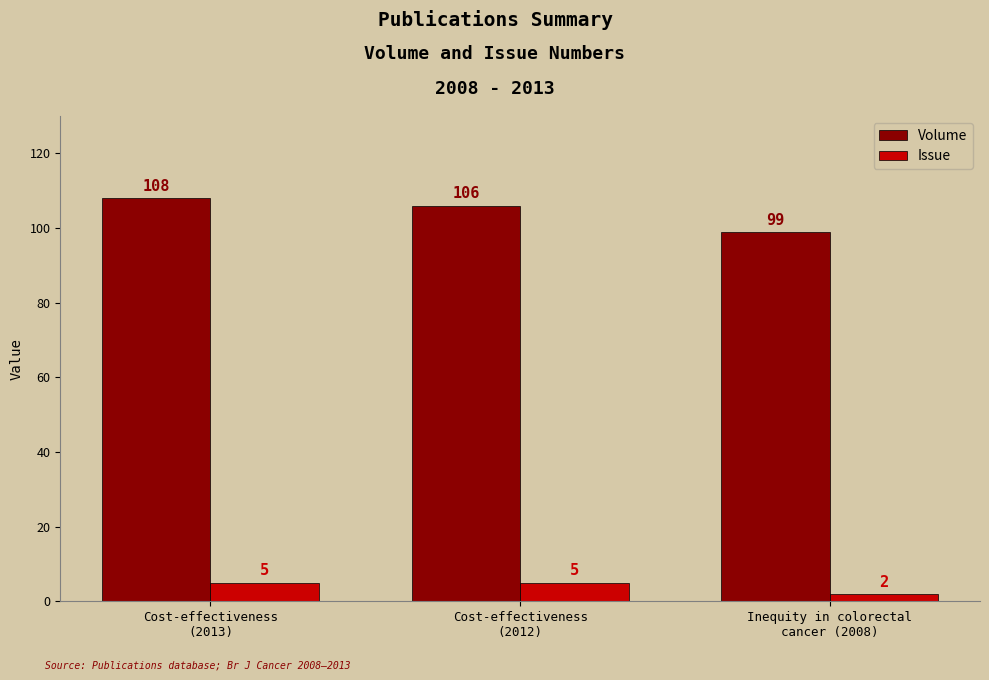

What position from the left is Inequity in colorectal
cancer (2008)?

3